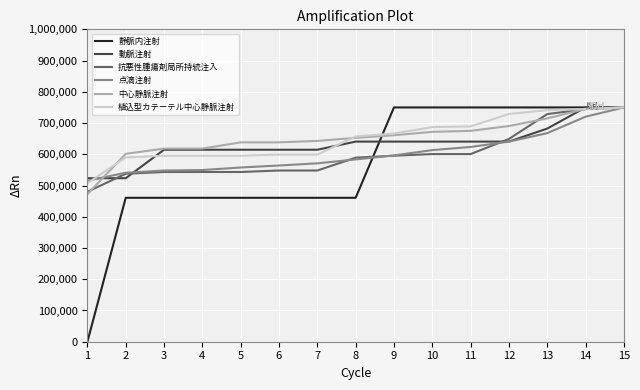

Is the value of 中心静脈注射 at 1 greater than the value of 点滴注射 at 3?

No